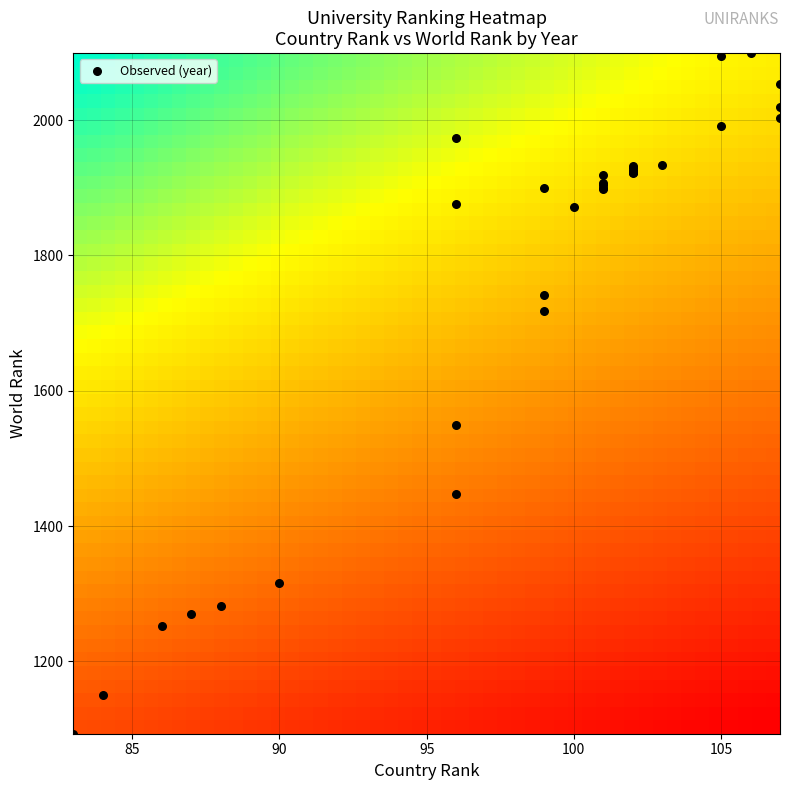

What Y value in the scatter plot is closest to 1596?

1550